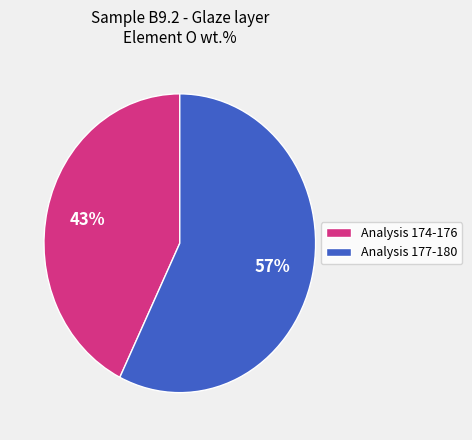

Do Analysis 177-180 and Analysis 174-176 together represent more than half of the pie?

Yes